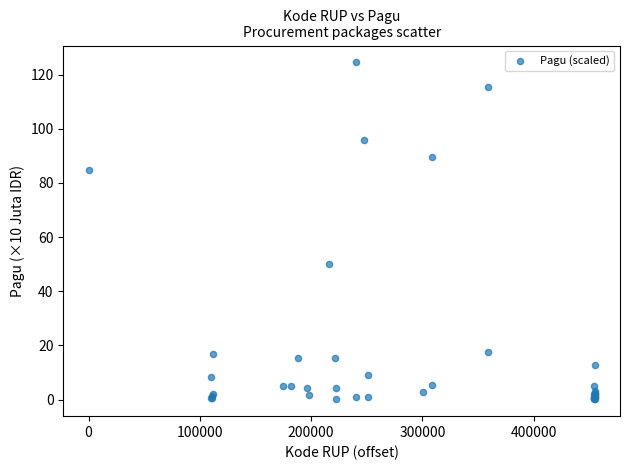

What Y value in the scatter plot is closest to 62?

50.0